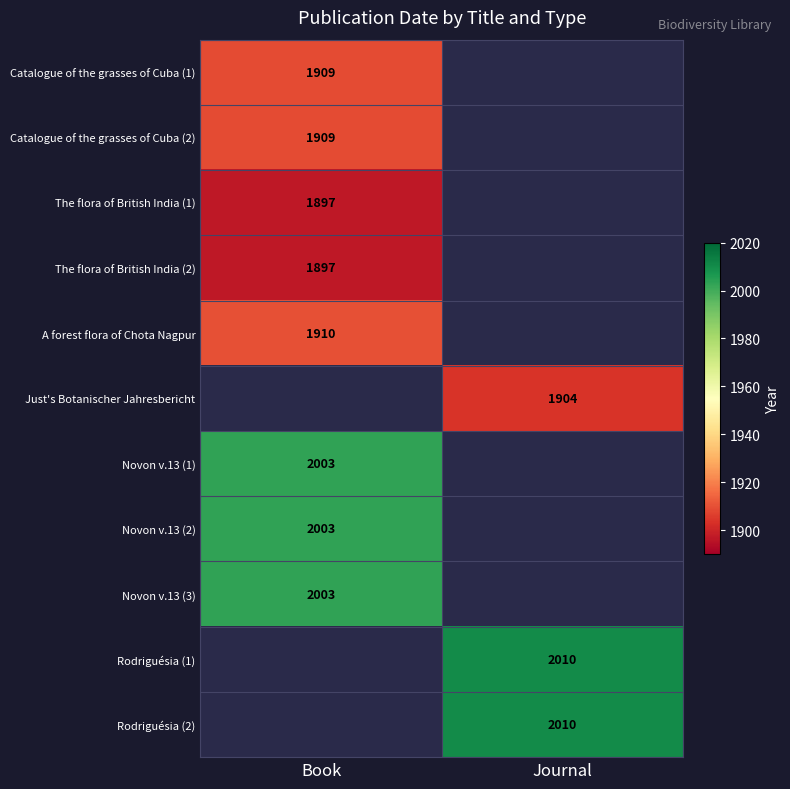

The value of The flora of British India (1) at Book is 553. True or false?

False